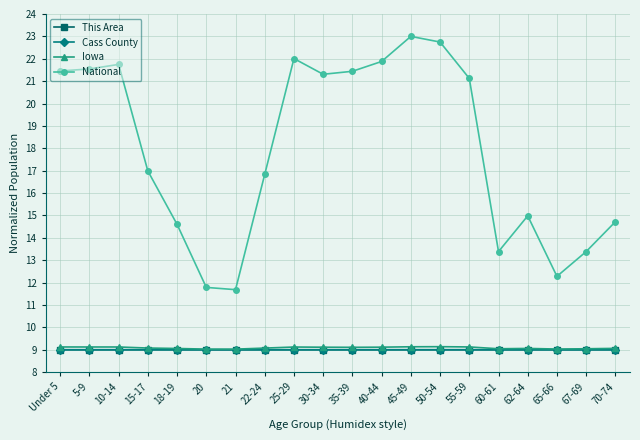

Which series has the largest range (max minus min)?

National